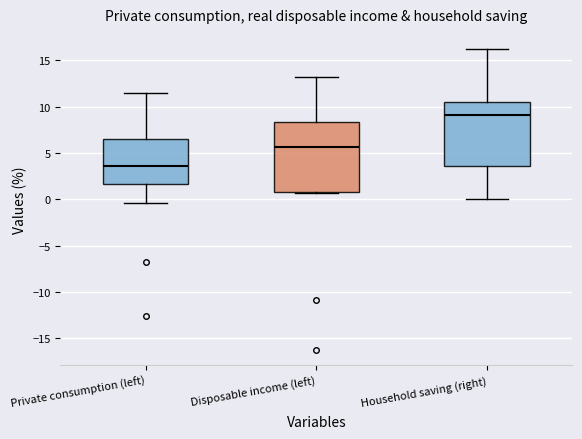

Which box's median line is the lowest?

Private consumption (left)